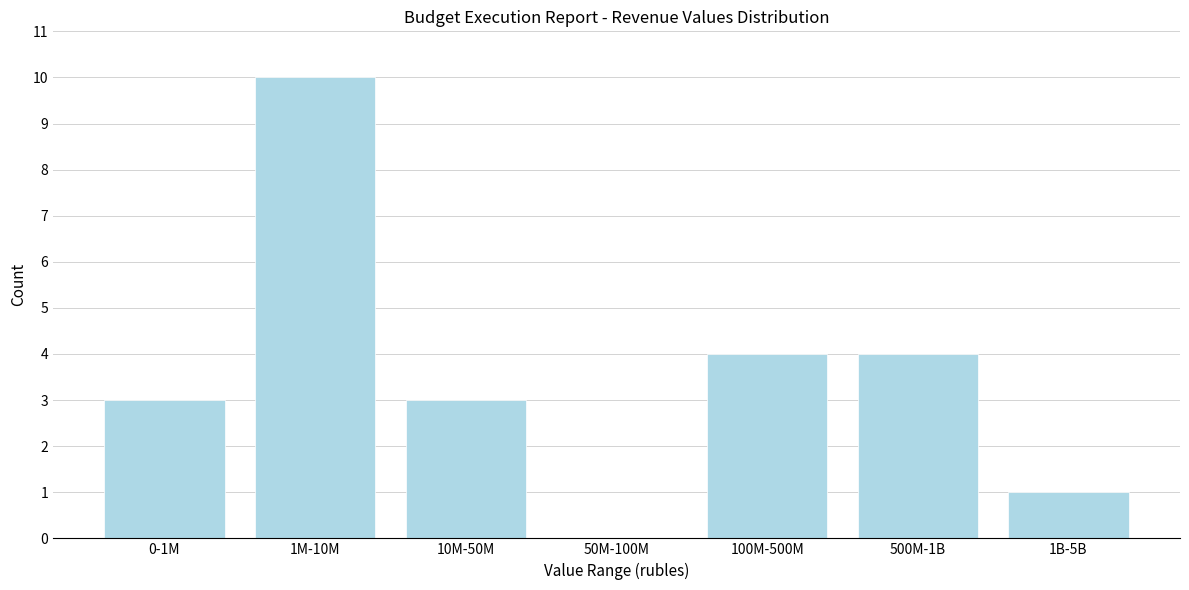

Reading right to left, transcribe all the data shown in this chart.

1B-5B=1	500M-1B=4	100M-500M=4	50M-100M=0	10M-50M=3	1M-10M=10	0-1M=3